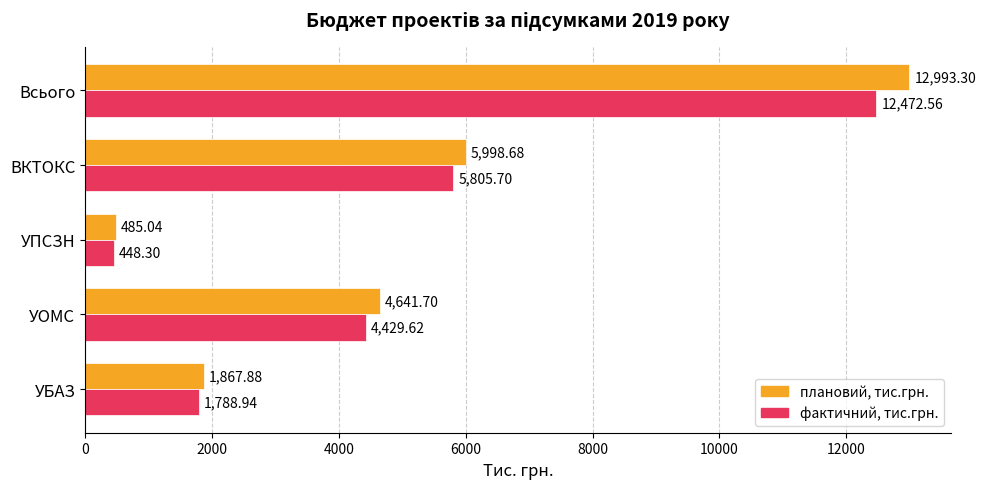

At which category is the sum across all series the highest?

Всього